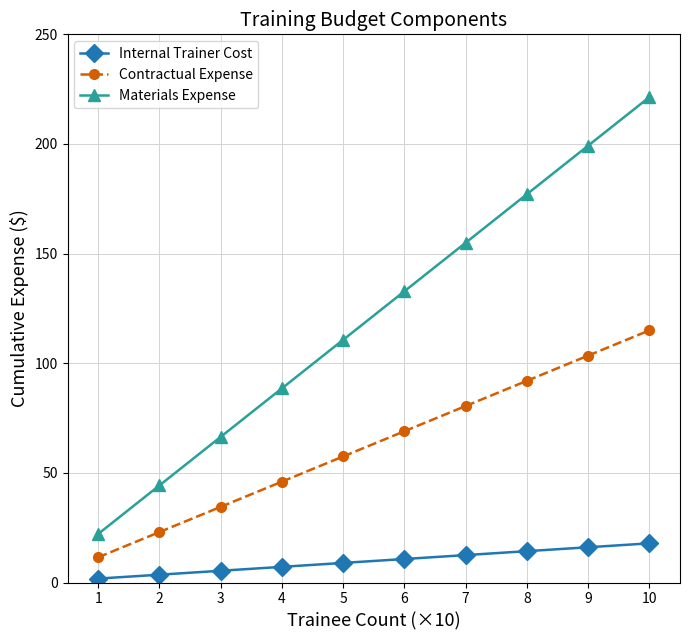

What are all the series names shown in the legend?

Internal Trainer Cost, Contractual Expense, Materials Expense